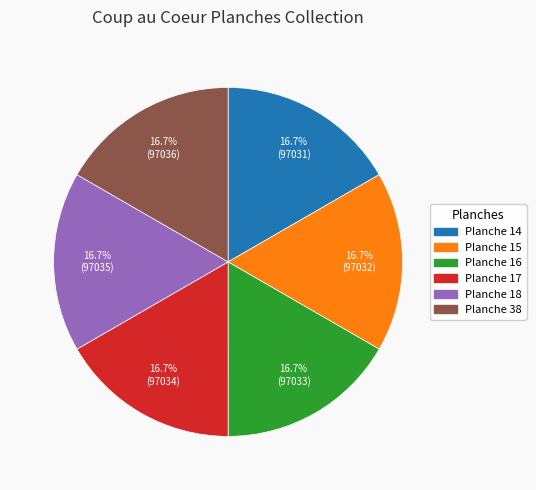

Is there any slice that represents more than half of the pie?

No